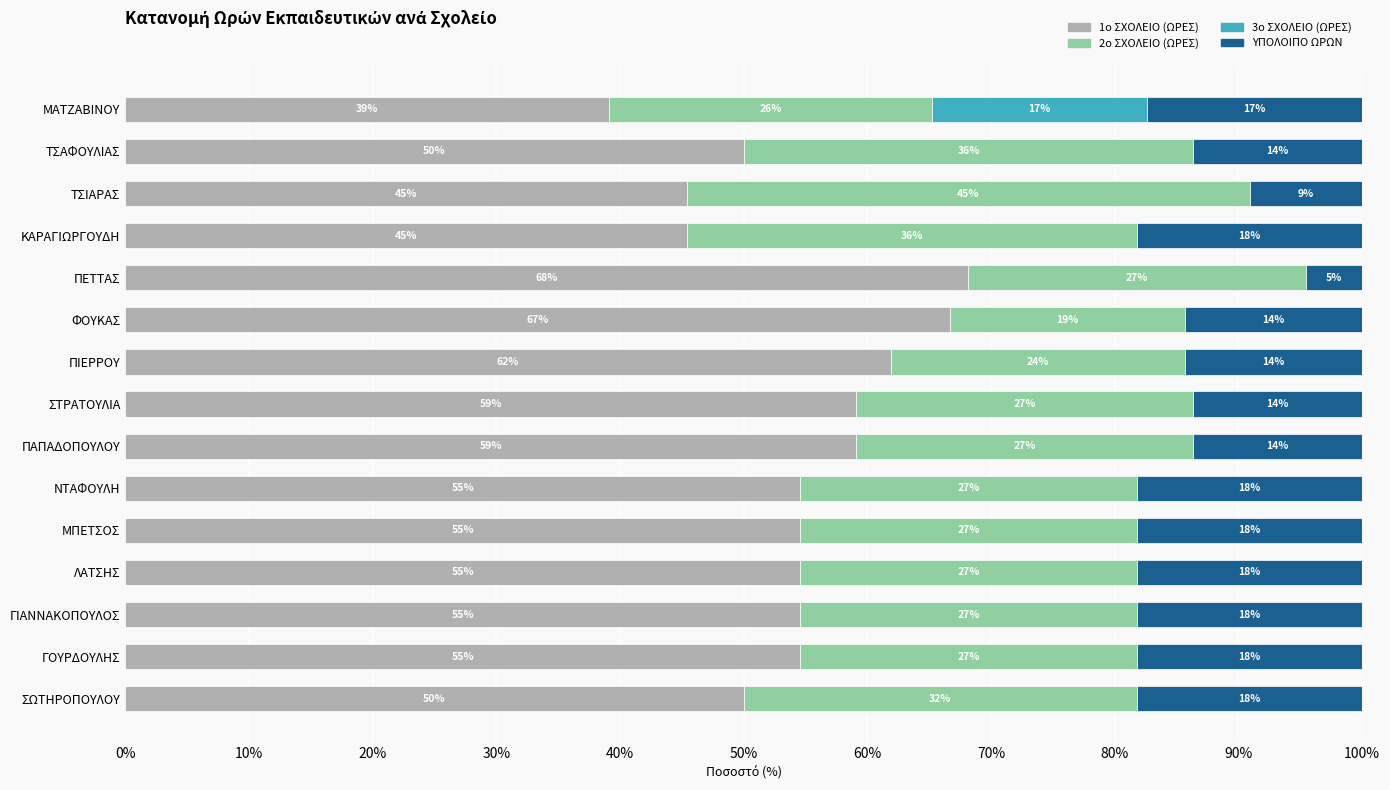

What is the average value of the 3ο ΣΧΟΛΕΙΟ (ΩΡΕΣ) series?

1.2